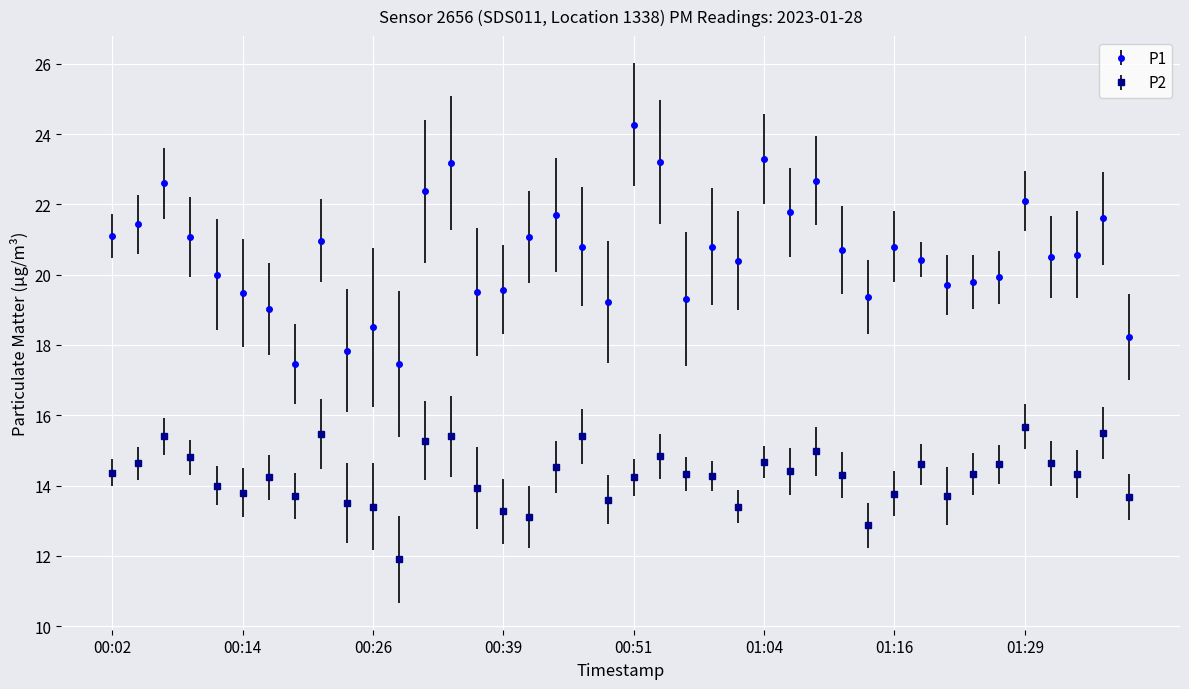

How many data points does each series have?

40